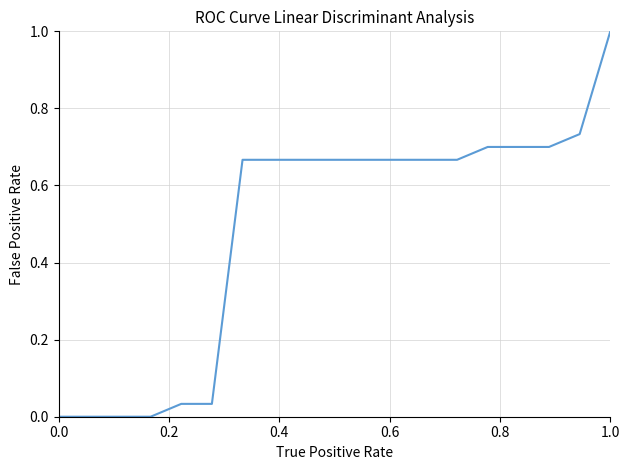

What is the maximum value shown in the chart?

1.0